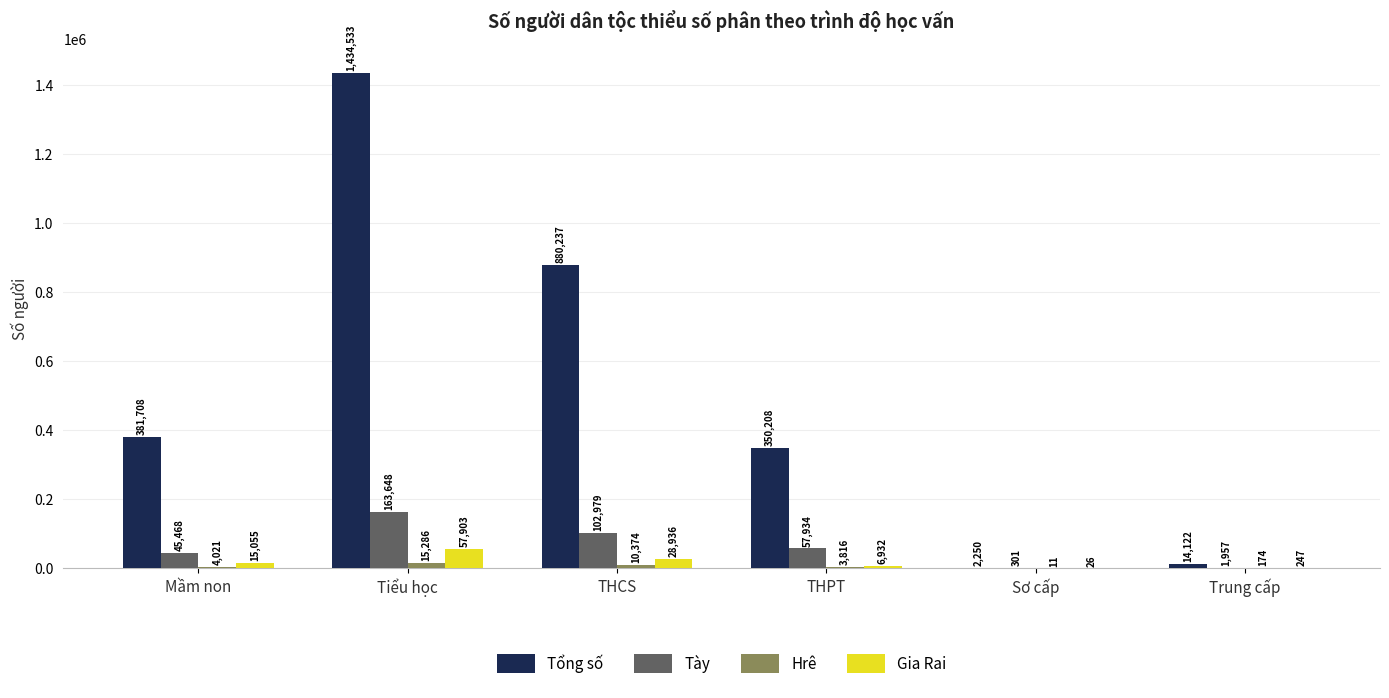

What is the total value across all series at Trung cấp?

16500